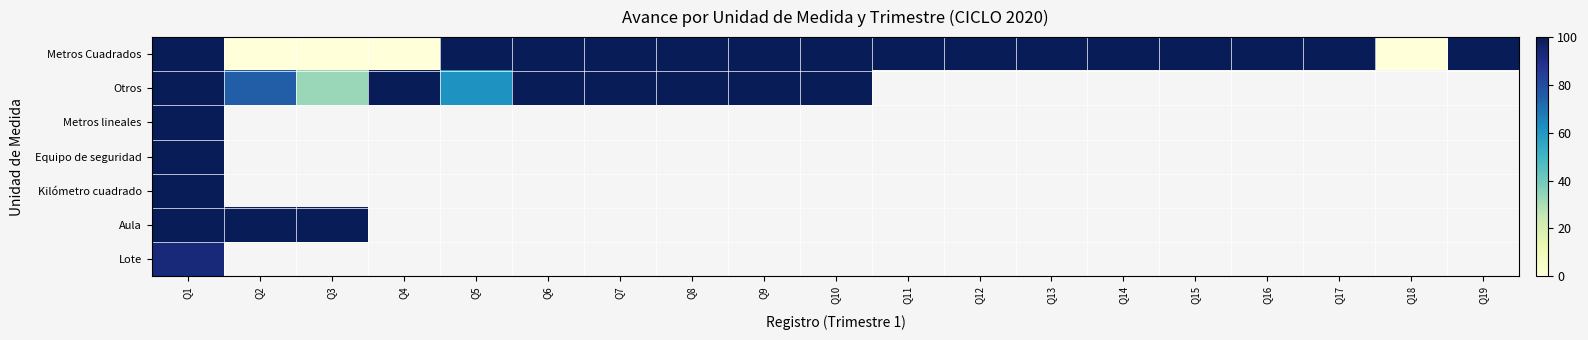

List the series in order of their peak value, lowest first.

Lote, Metros Cuadrados, Otros, Metros lineales, Equipo de seguridad, Kilómetro cuadrado, Aula